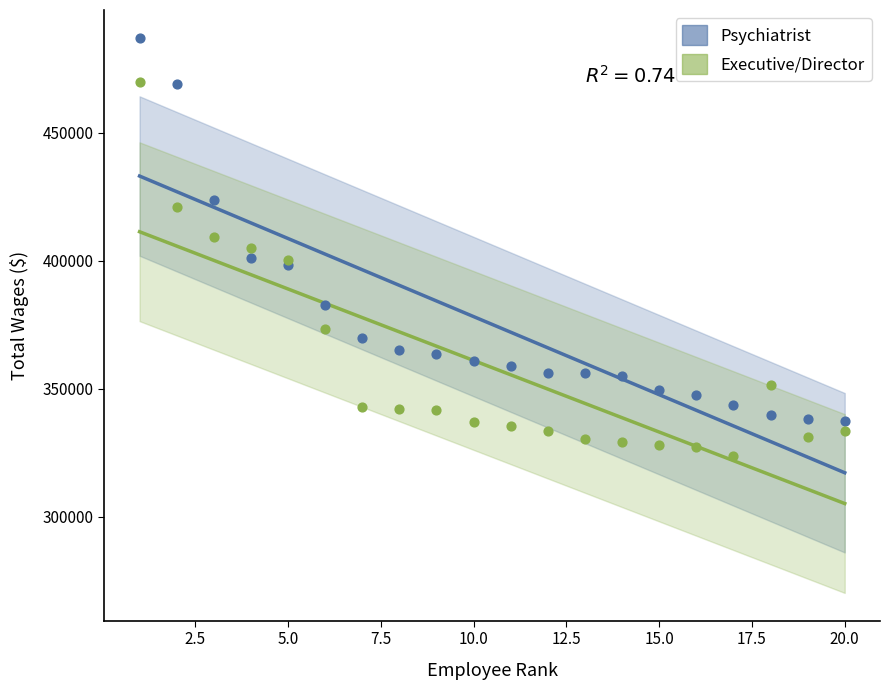

In the Psychiatrist series, what Y value is closest to 412201?

400908